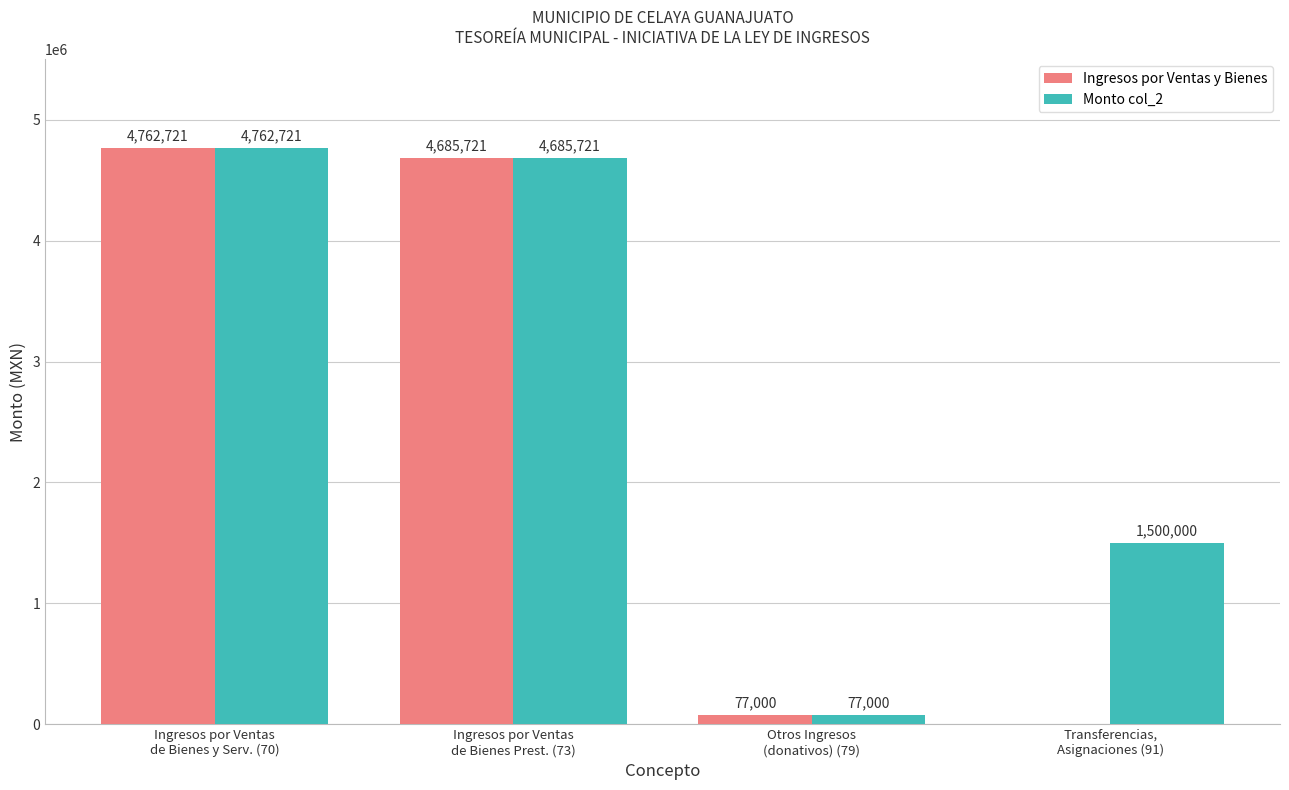

Does the chart contain stacked bars?

No